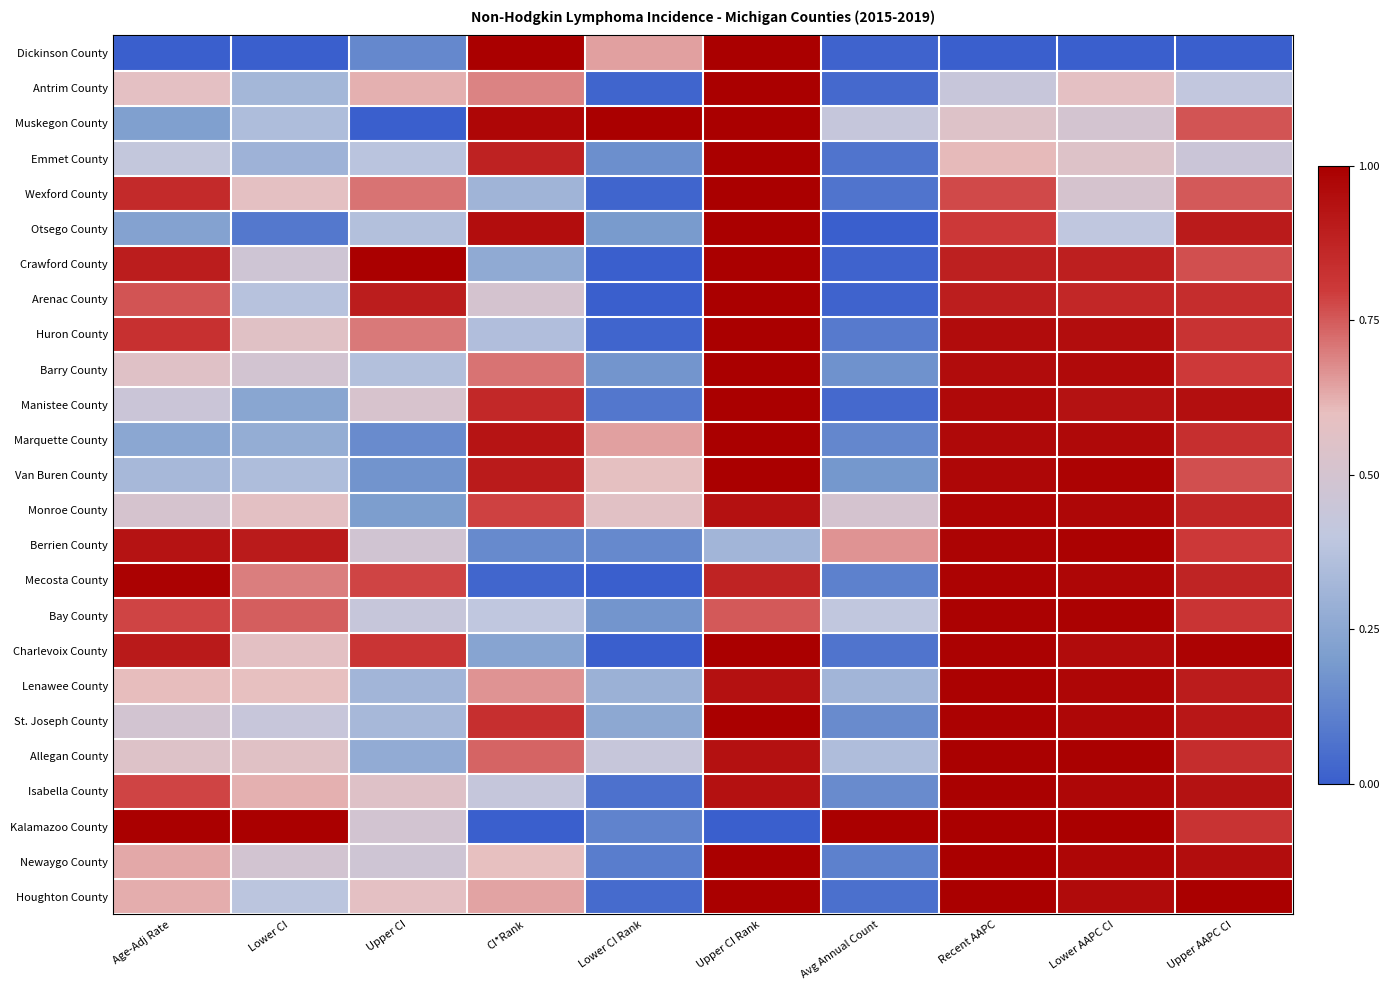

Which label corresponds to the smallest value in the chart?

Age-Adj Rate